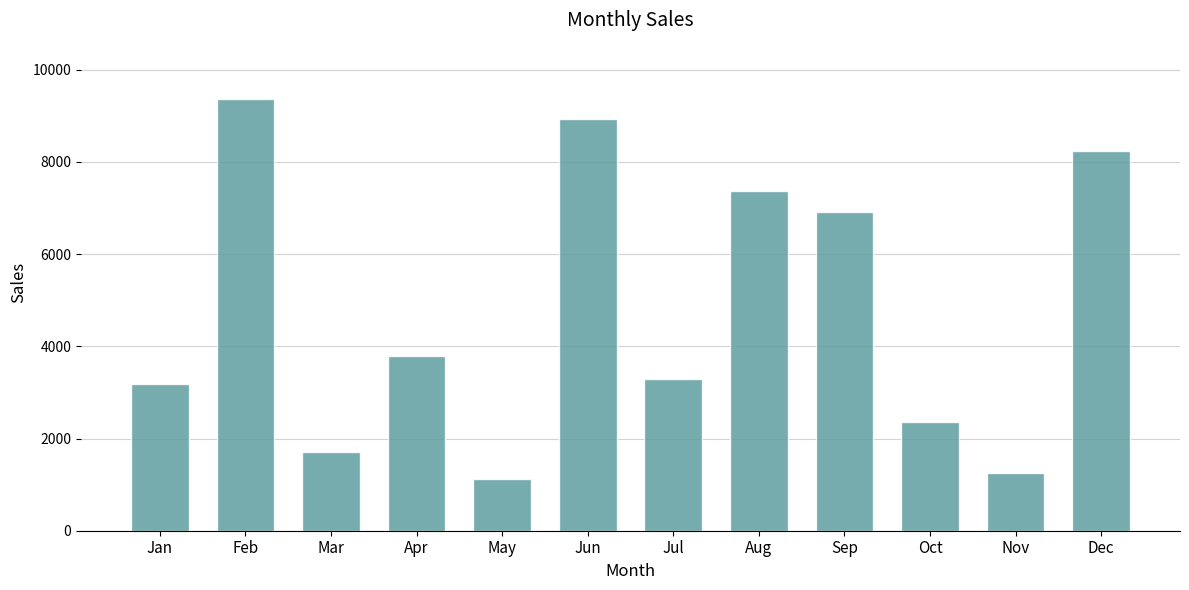

Rank the categories by value from highest to lowest.

Feb, Jun, Dec, Aug, Sep, Apr, Jul, Jan, Oct, Mar, Nov, May